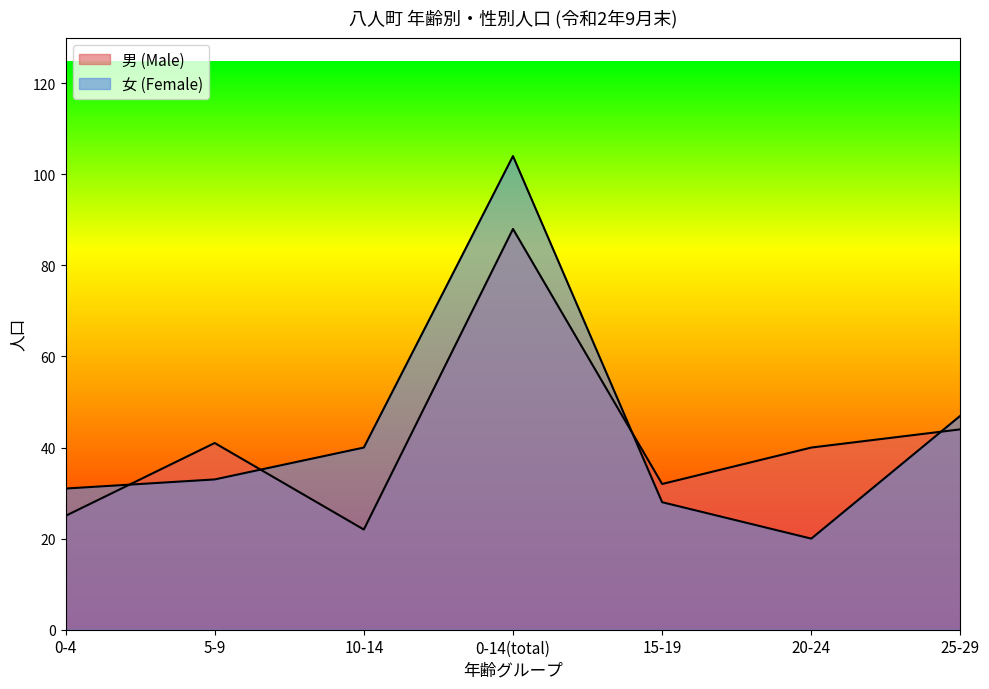

Does the chart have visible grid lines?

No